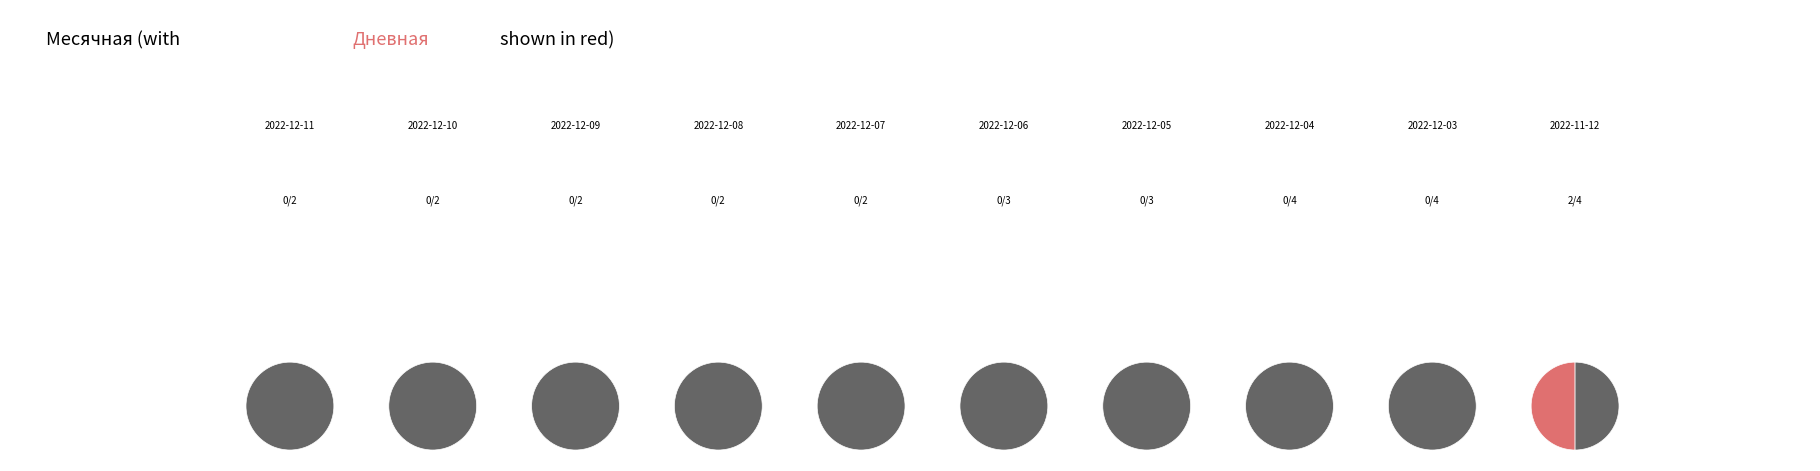

What percentage is the 2022-12-06 slice, to the nearest percent?

11%